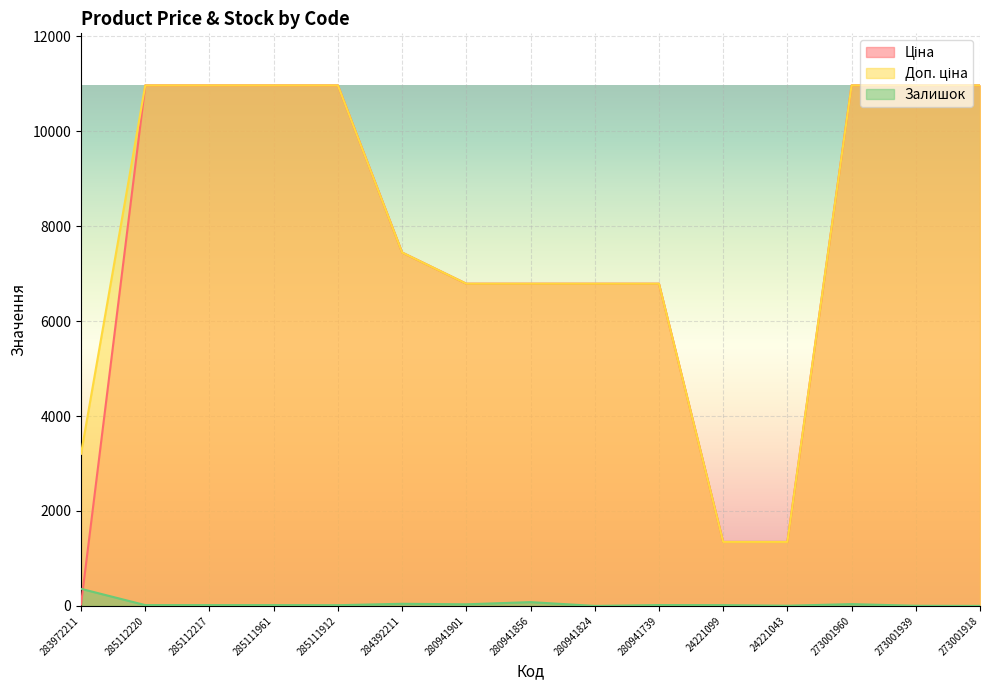

Does the chart display data point markers on the line(s)?

No